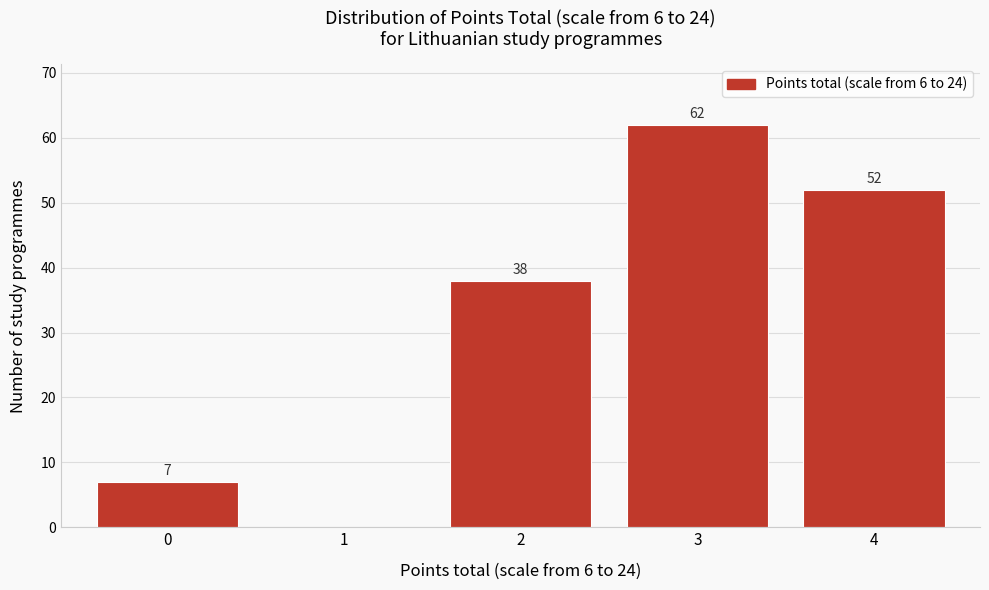

Reading left to right, transcribe all the data shown in this chart.

0=7	1=0	2=38	3=62	4=52